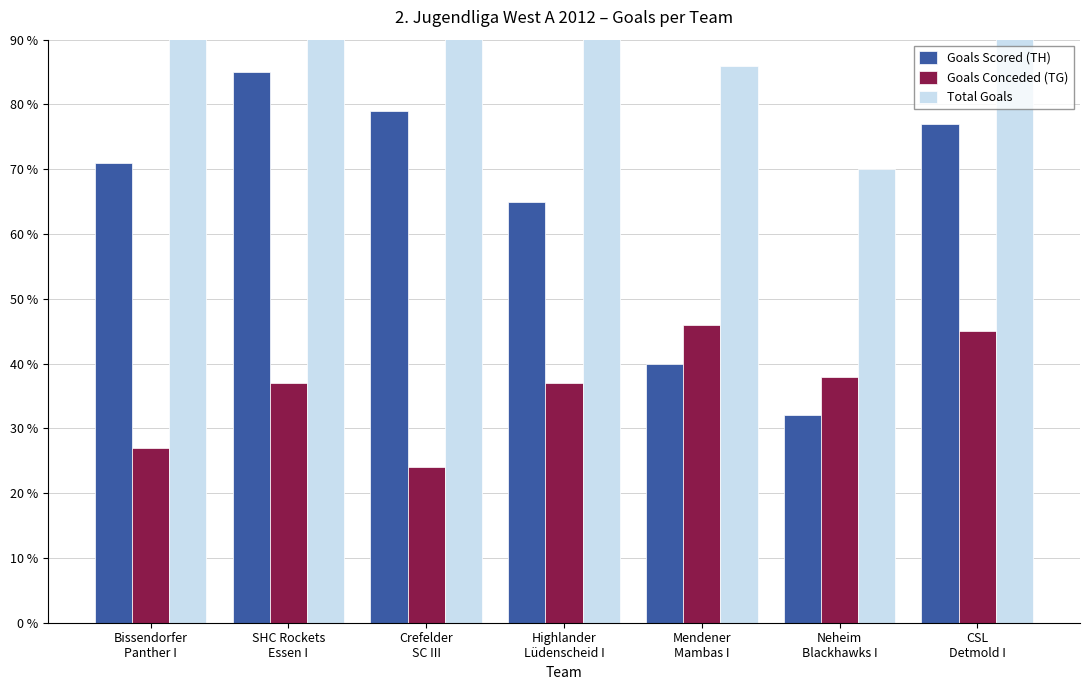

The Goals Scored (TH) series shows 40 at Mendener
Mambas I. True or false?

True